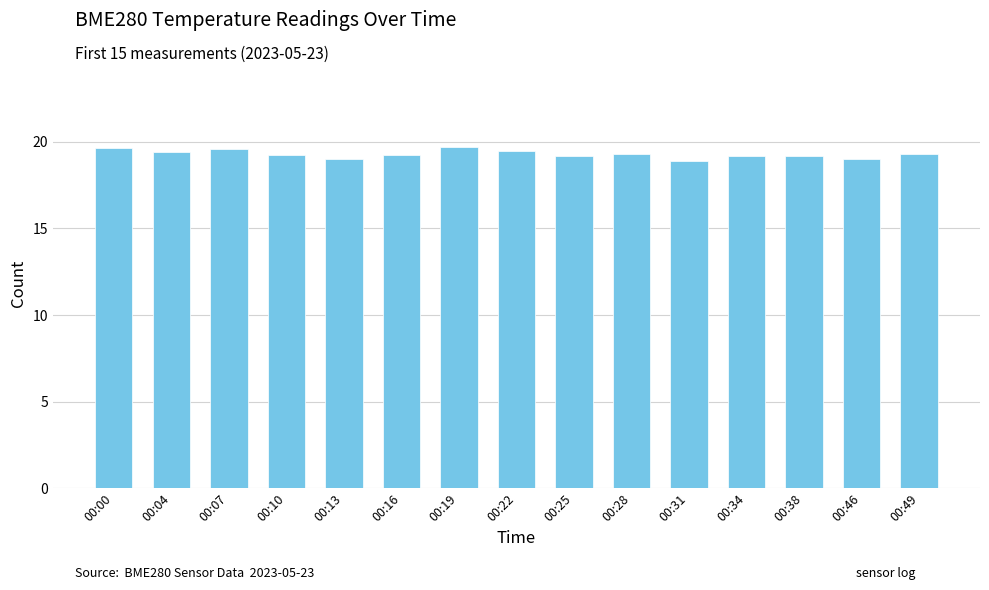

Between 00:00 and 00:25, which is larger?

00:00